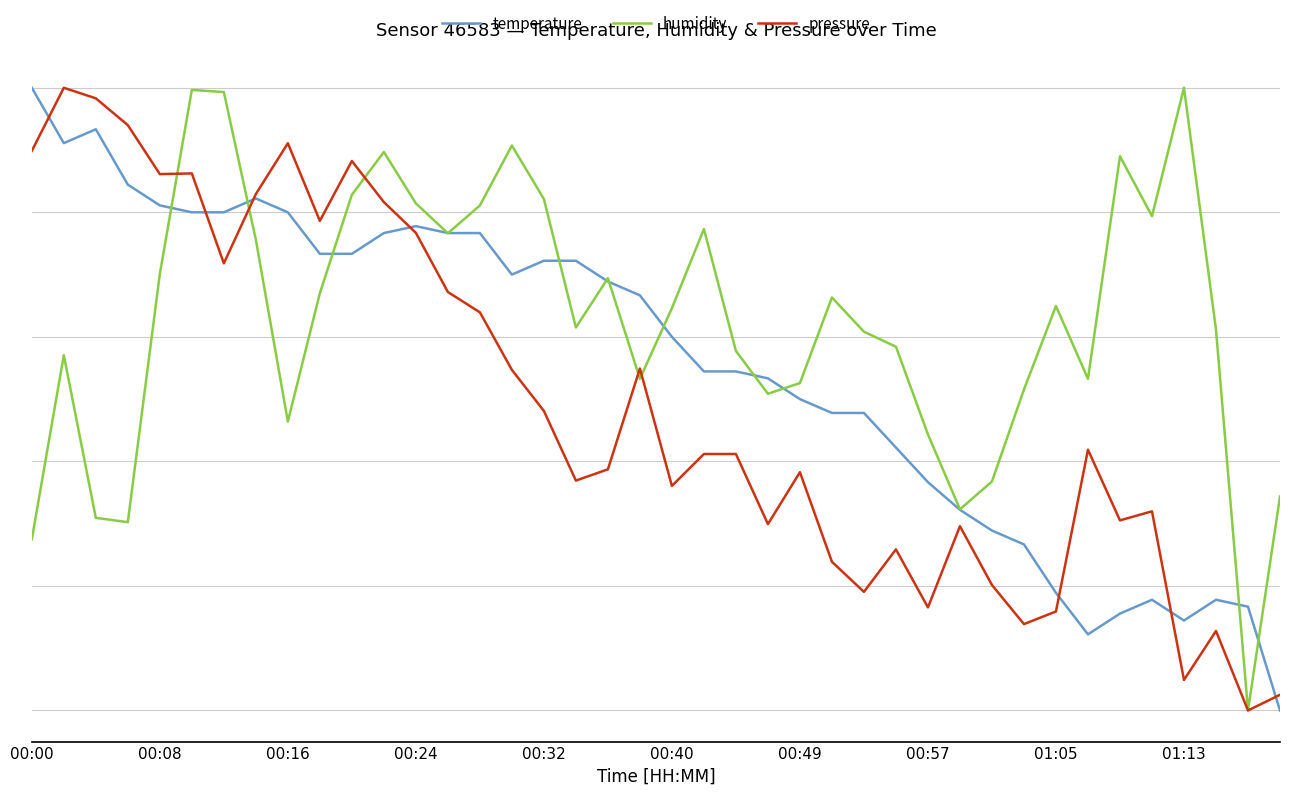

True or false: pressure and humidity cross at least once.

True